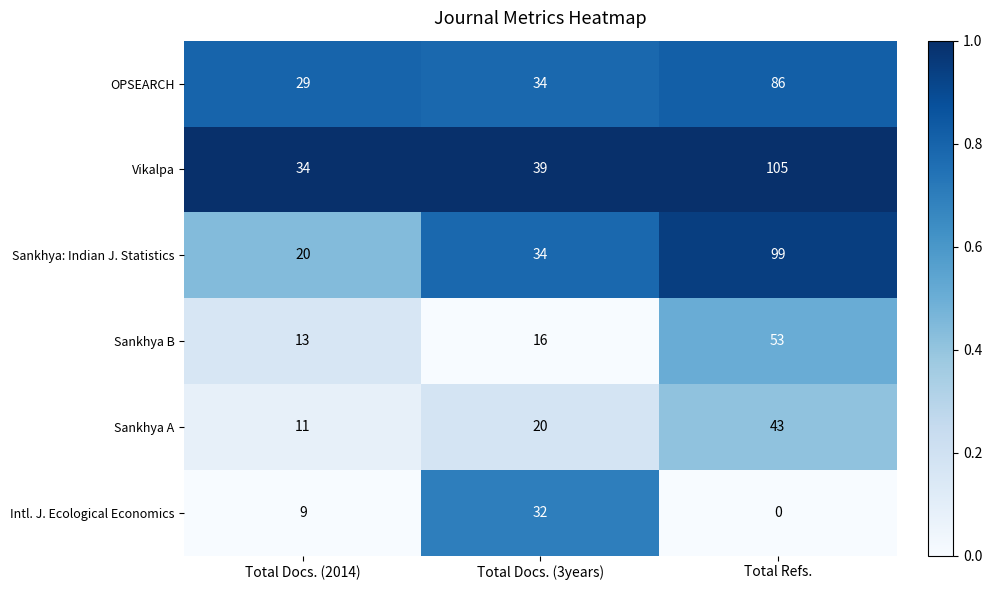

At which category is the sum across all series the highest?

Total Refs.